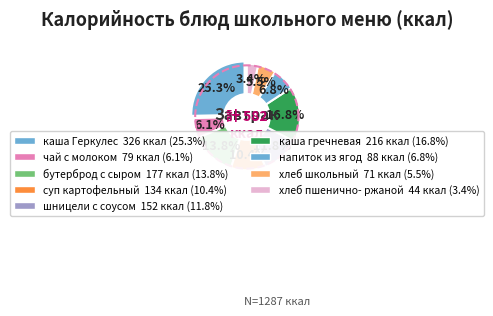

How many segments does this pie chart have?

9